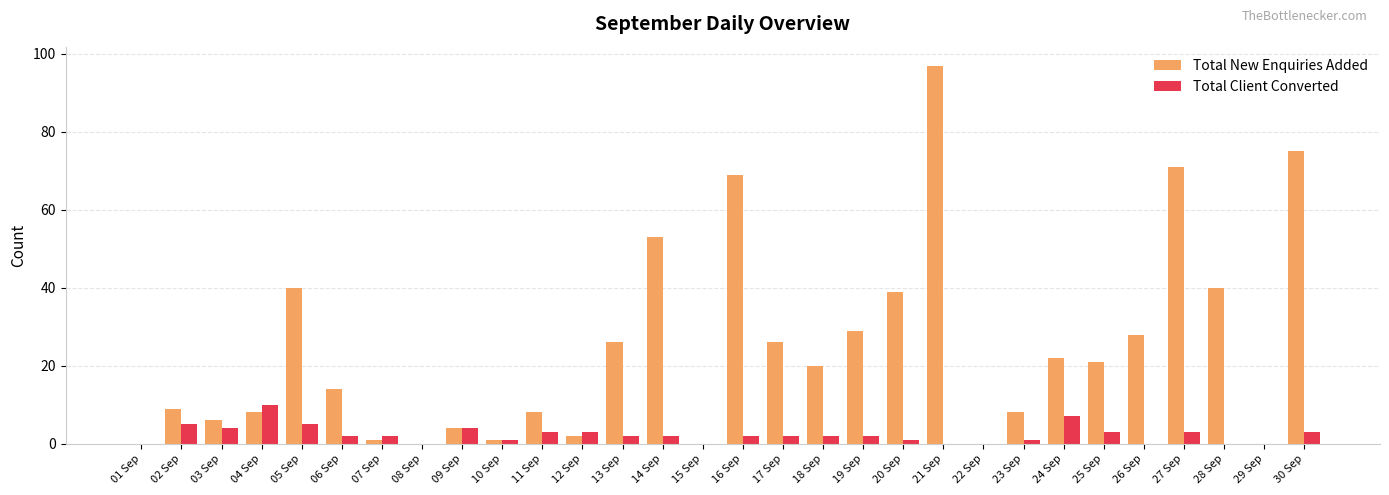

True or false: Total New Enquiries Added has a value of 2 at 04 Sep.

False